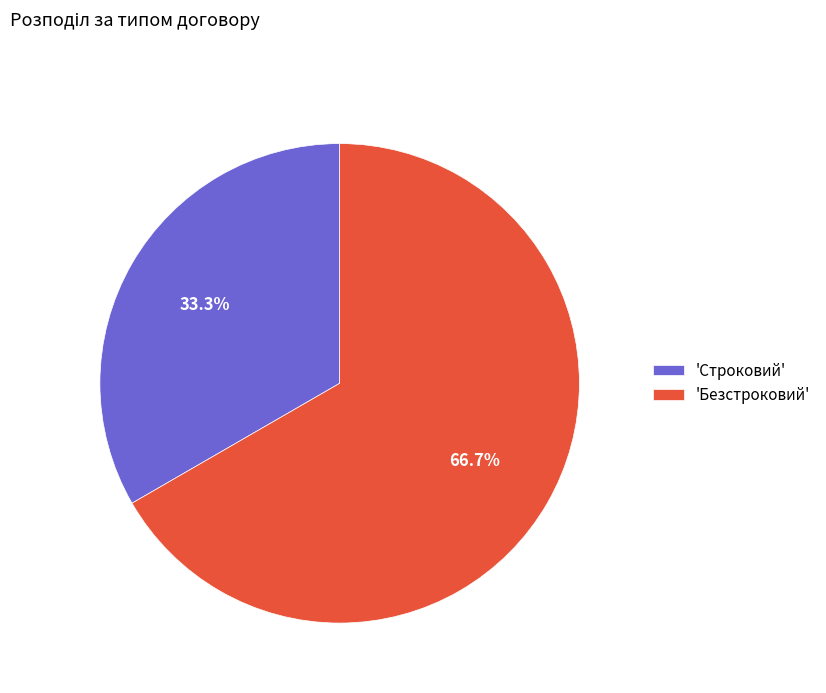

What portion of the pie excludes 'Безстроковий'?

33.3%